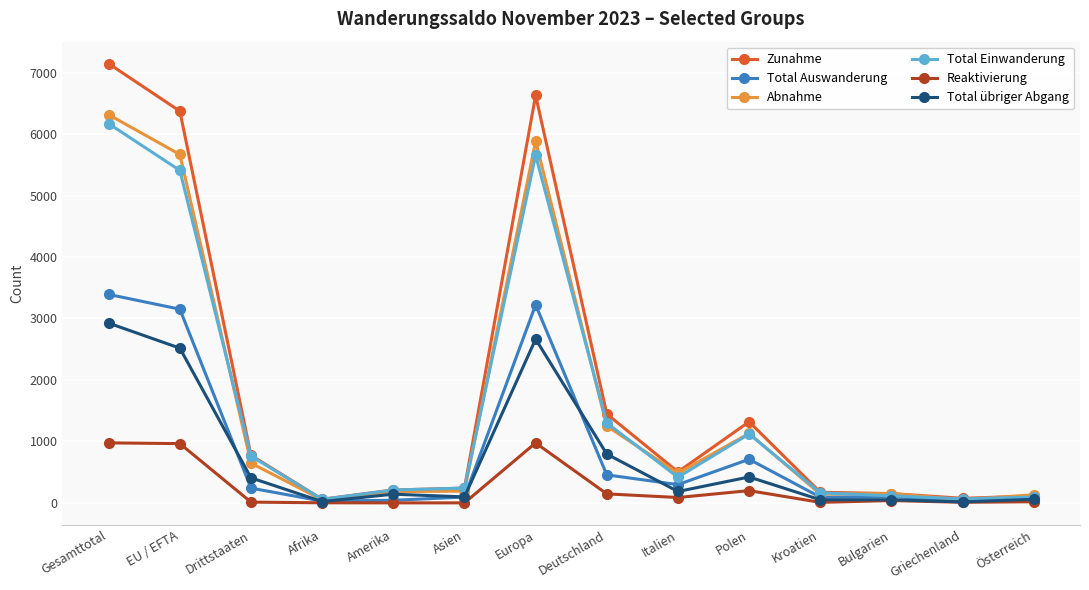

Is it true that Total übriger Abgang equals 4284 at EU / EFTA?

False